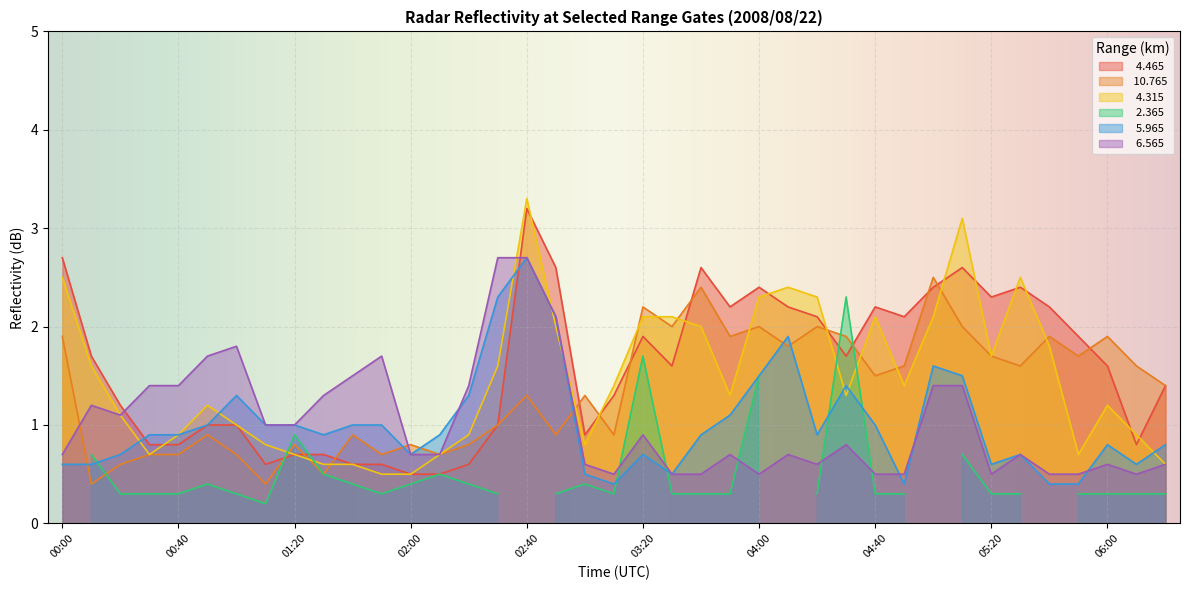

At which label does   6.565 reach its minimum?

03:10